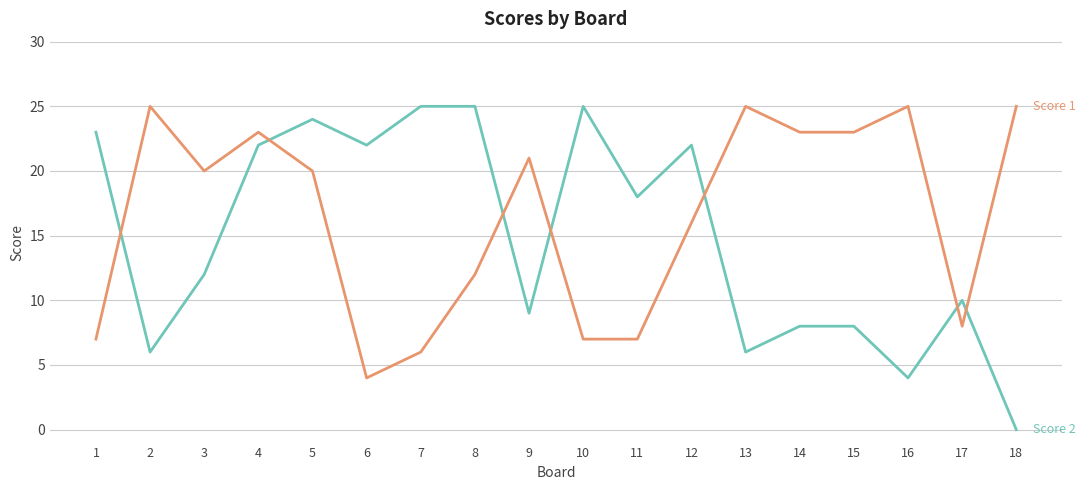

What is the maximum value shown in the chart?

25